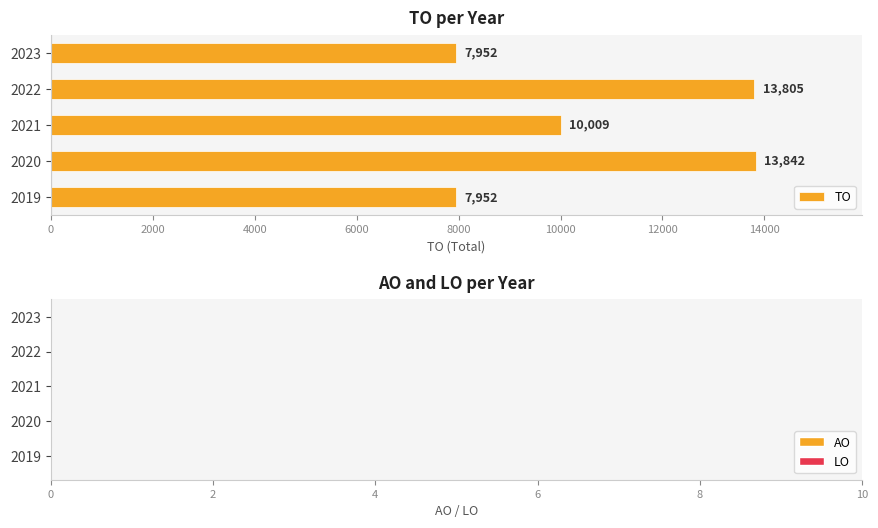

What is the smallest value displayed?

7952